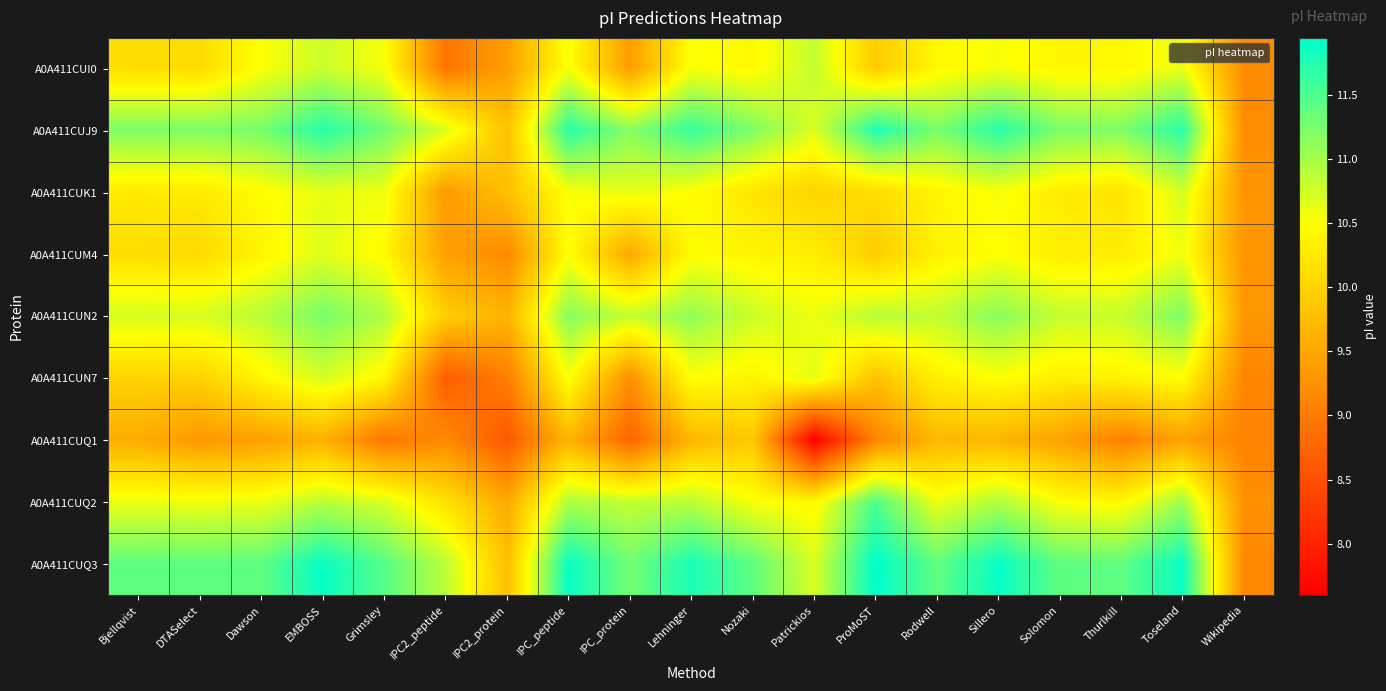

What is the greatest value displayed?

11.9